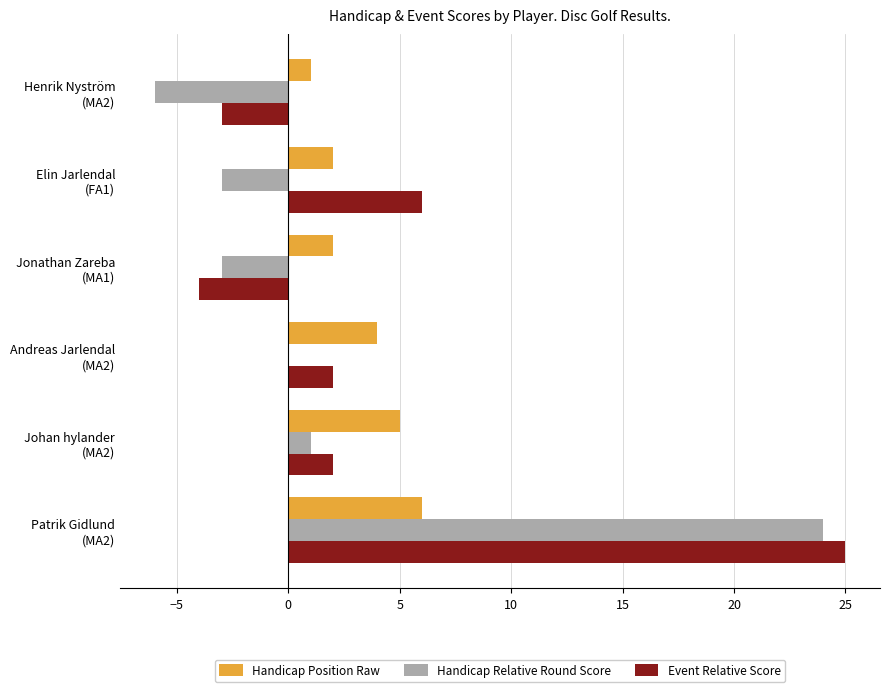

How many categories are shown in the chart?

6